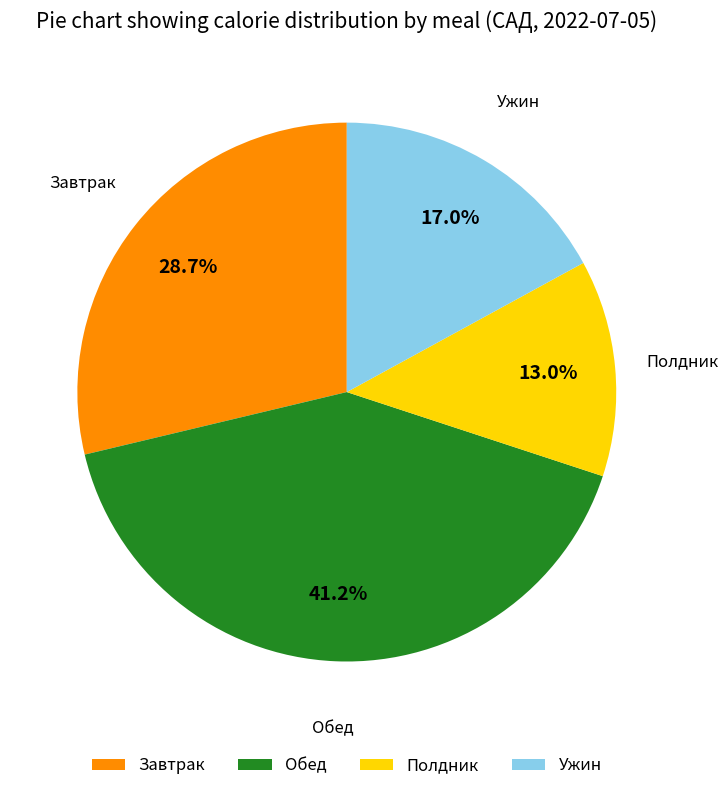

Approximately how many times larger is the value at Обед compared to Полдник?

3.2